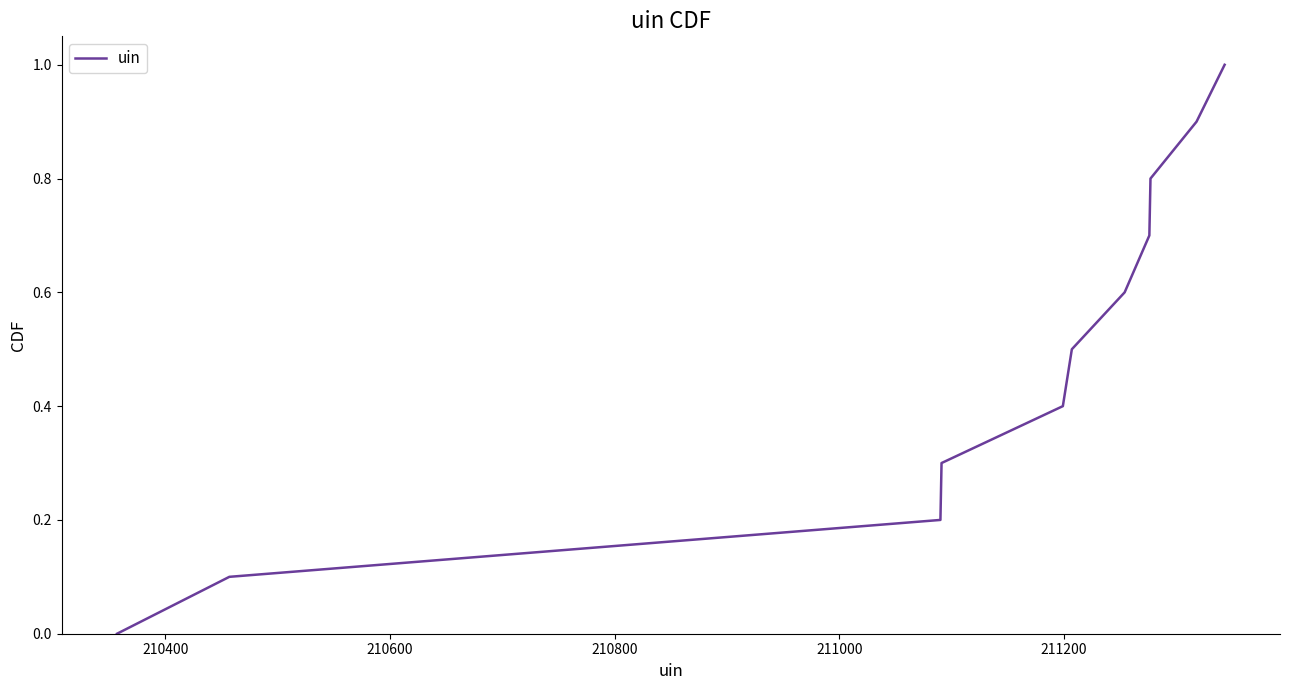

What is the difference between the maximum and minimum values?

1.0